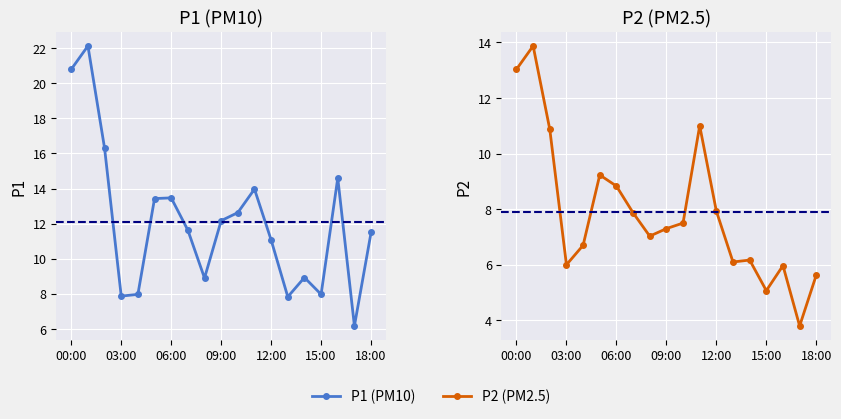

Which series has the widest spread of values?

P1 (PM10)